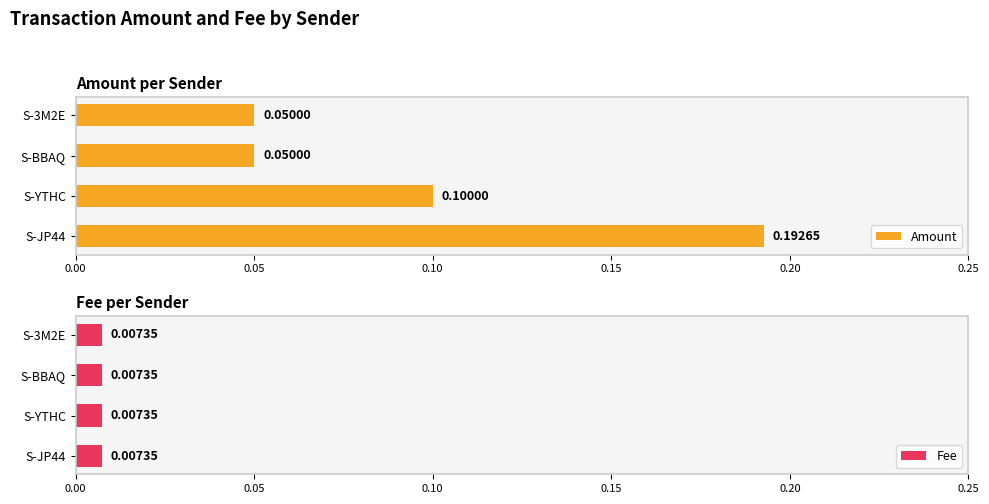

What are all the series names shown in the legend?

Amount, Fee